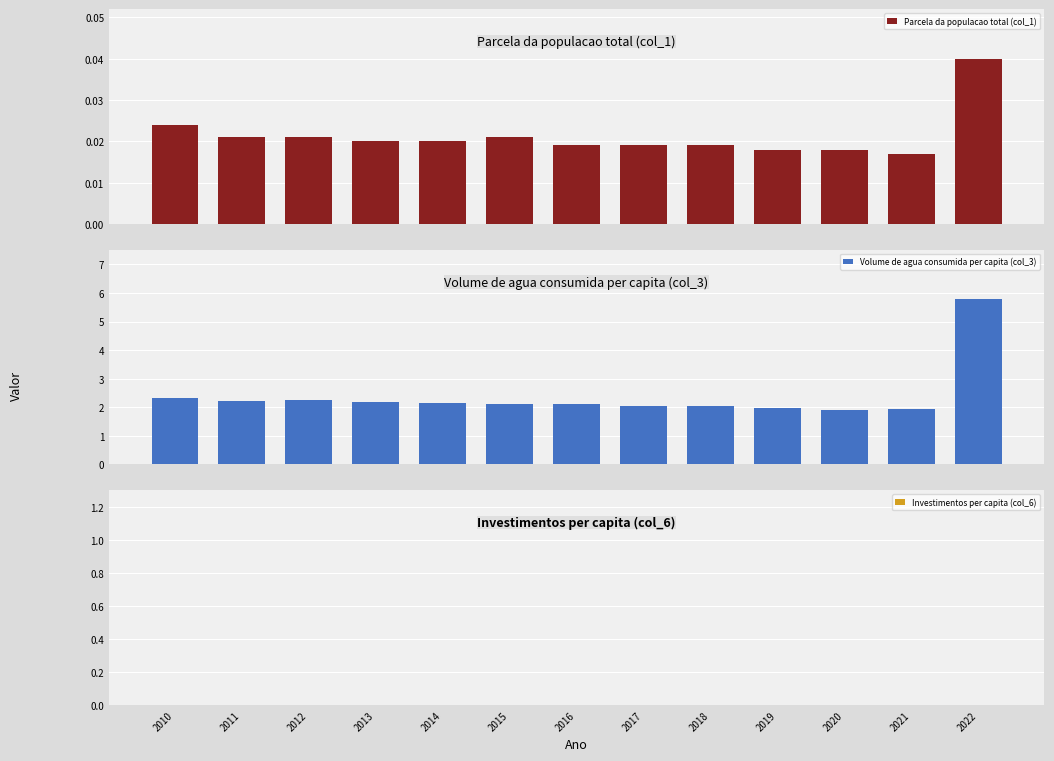

Reading left to right, extract all data points from this chart.

Parcela da populacao total (col_1): 0.0	0.0	0.0	0.0	0.0	0.0	0.0	0.0	0.0	0.0	0.0	0.0	0.0
Volume de agua consumida per capita (col_3): 2.3	2.2	2.2	2.2	2.1	2.1	2.1	2.0	2.0	2.0	1.9	1.9	5.8
Investimentos per capita (col_6): 0.0	0.0	0.0	0.0	0.0	0.0	0.0	0.0	0.0	0.0	0.0	0.0	0.0